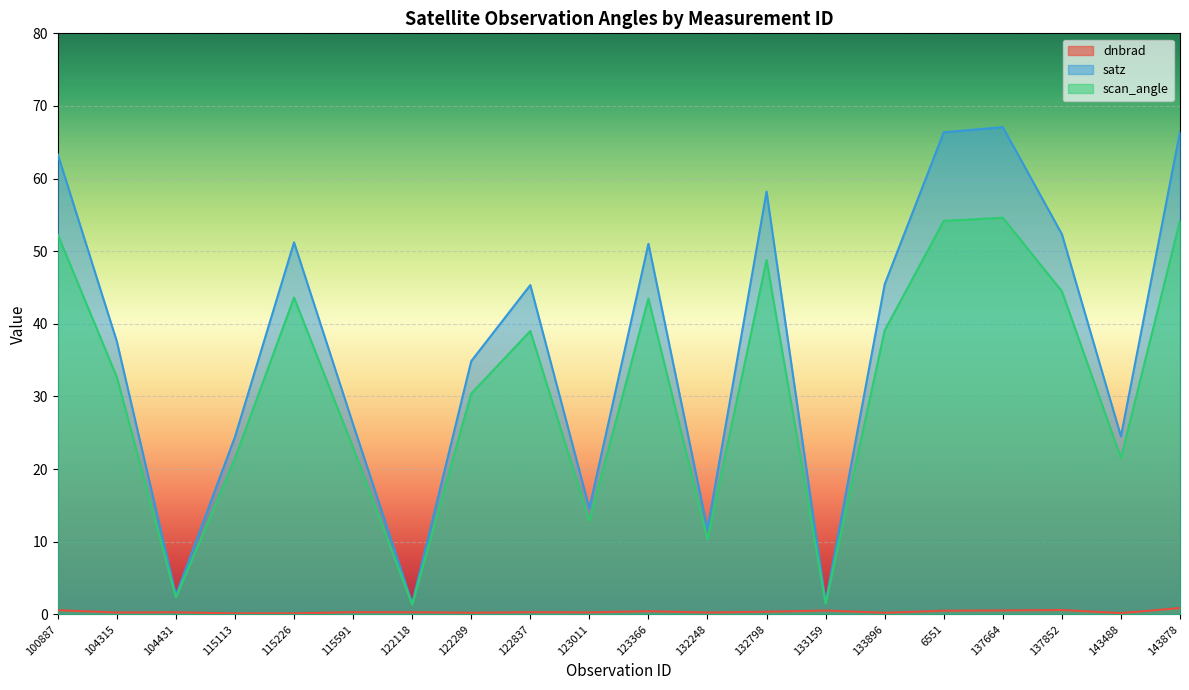

How many data points in scan_angle are less than 39?

10